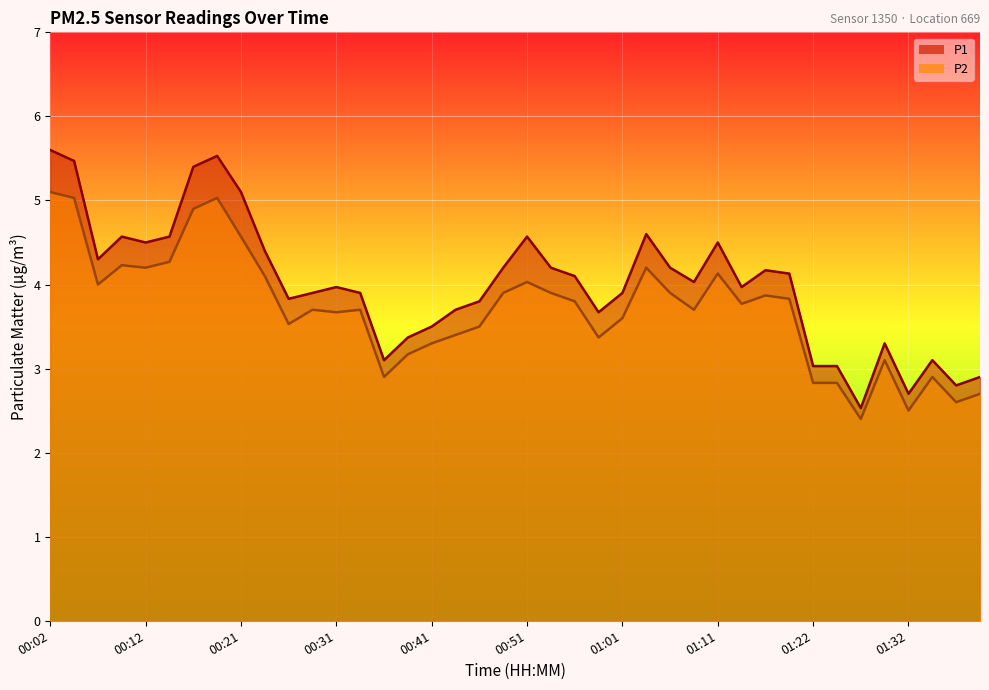

Which has a higher value, 01:17 or 00:41?

01:17